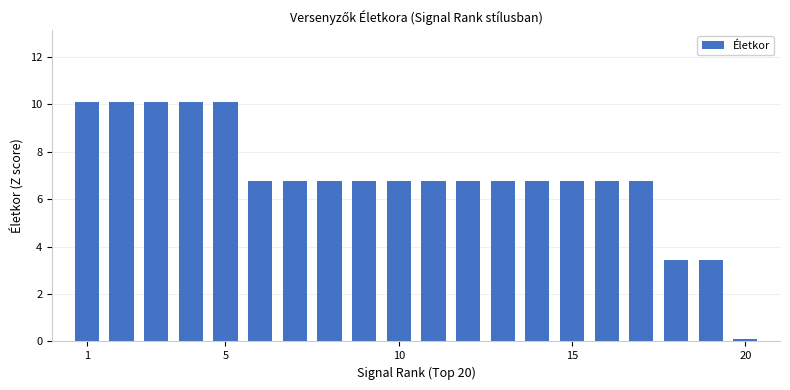

What is the difference between the maximum and minimum values?

10.0